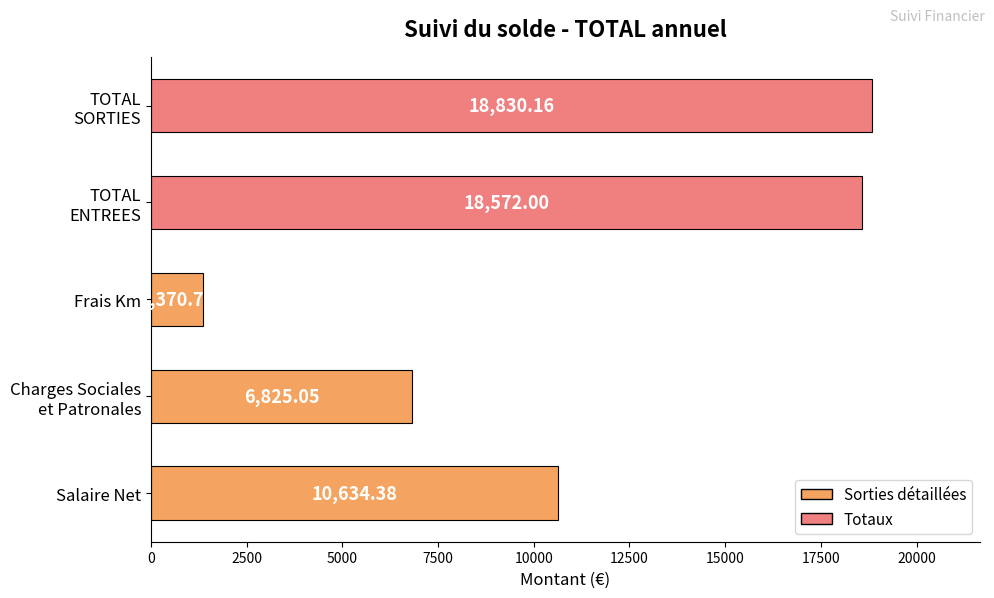

What is the average value?

11246.5